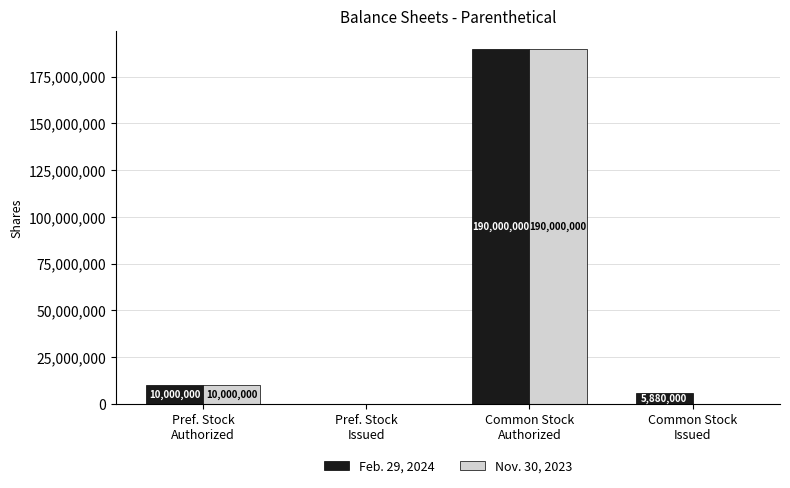

How many series are shown in this chart?

2